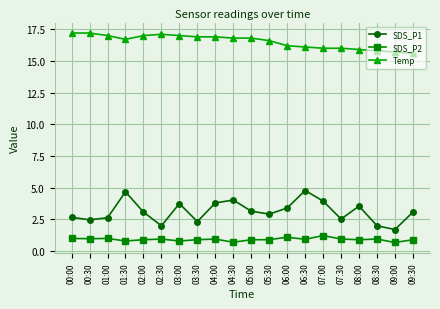

True or false: SDS_P1 has more than 0 points higher than both neighbors.

True